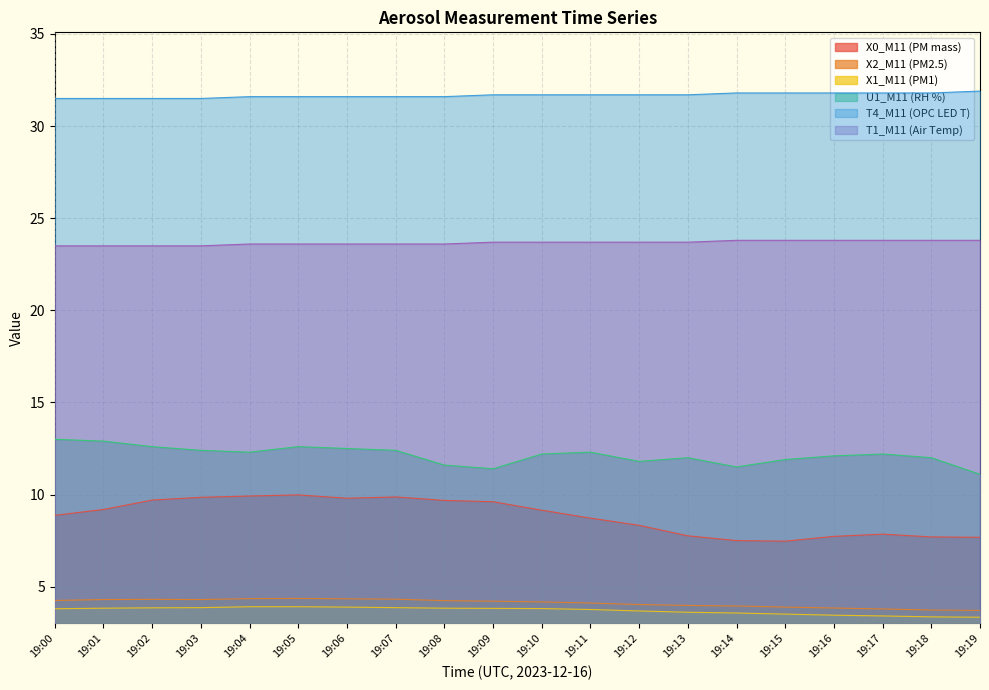

True or false: X1_M11 (PM1) has more than 2 points higher than both neighbors.

False